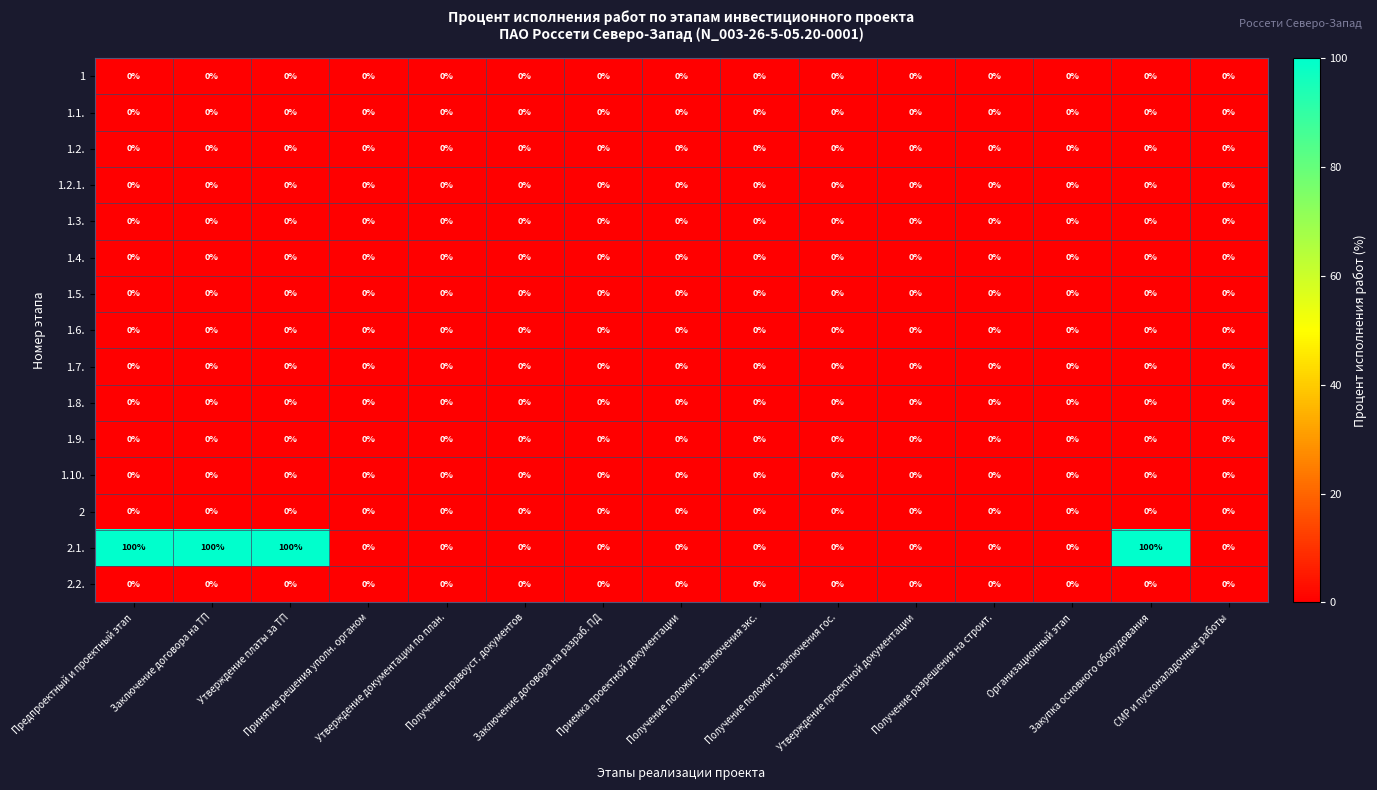

Which series has the largest total across all categories?

2.1.